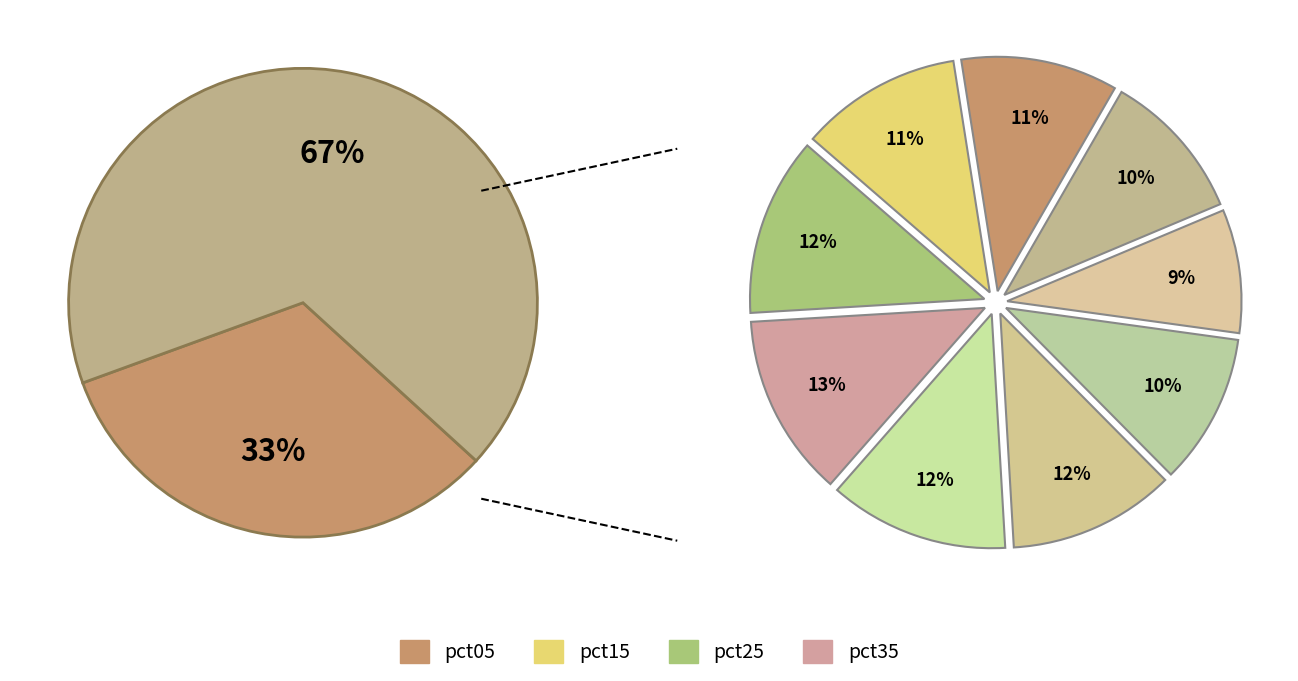

Which slice is the largest?

pct05